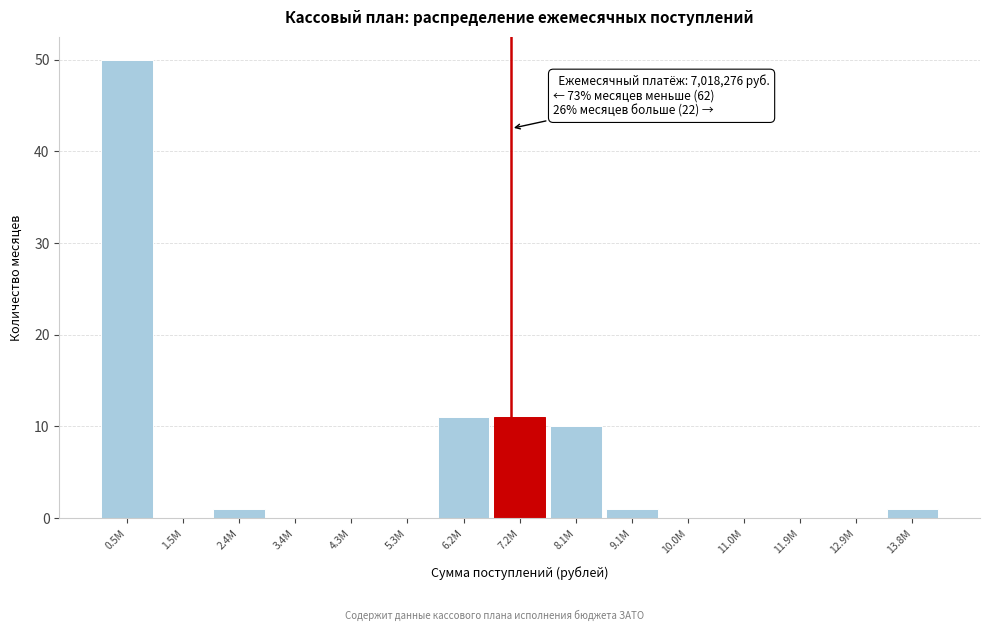

Reading left to right, list all the values displayed in this chart.

0.5M=50	1.5M=0	2.4M=1	3.4M=0	4.3M=0	5.3M=0	6.2M=11	7.2M=11	8.1M=10	9.1M=1	10.0M=0	11.0M=0	11.9M=0	12.9M=0	13.8M=1